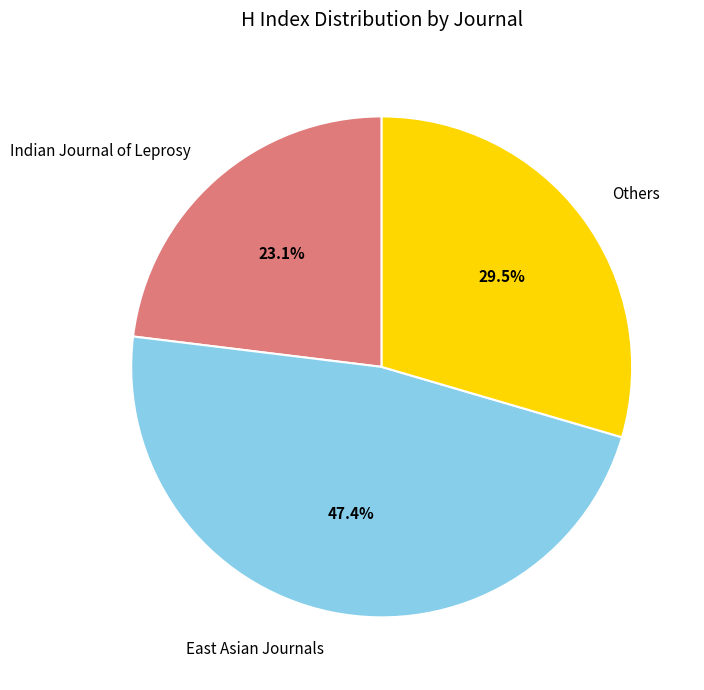

Does East Asian Journals account for over 50% of the chart?

No